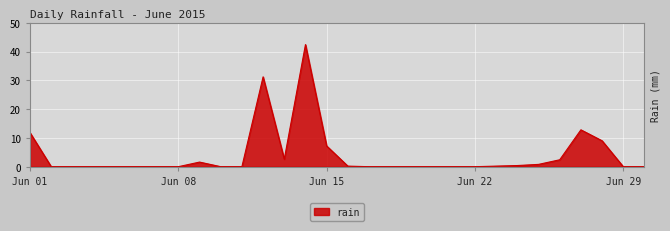

What is the maximum value shown in the chart?

42.4